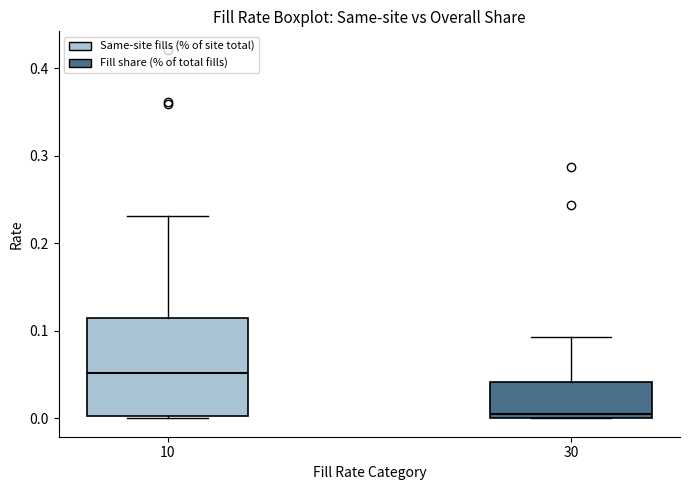

Reading left to right, transcribe this box plot: for each box, give where its median line is, the range the box spans, and where its two whiskers end, as read against the y-axis. The values are not printed on the chart, so give them approximately, as read against the axis.

10: median 0.05, box 0.00 to 0.11, whiskers 0.00 to 0.23
30: median 0.01, box 0.00 to 0.04, whiskers 0.00 to 0.09